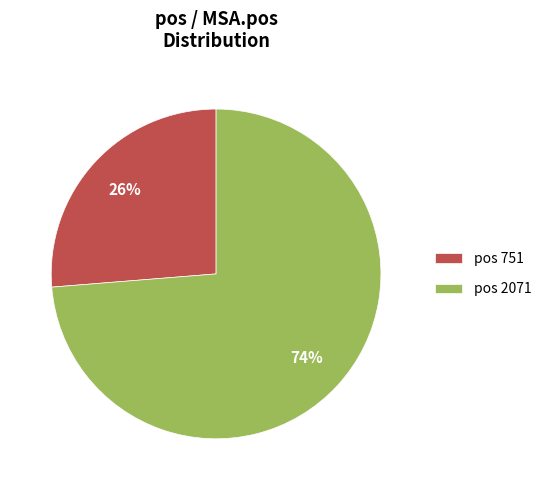

Which slice is the largest?

pos 2071